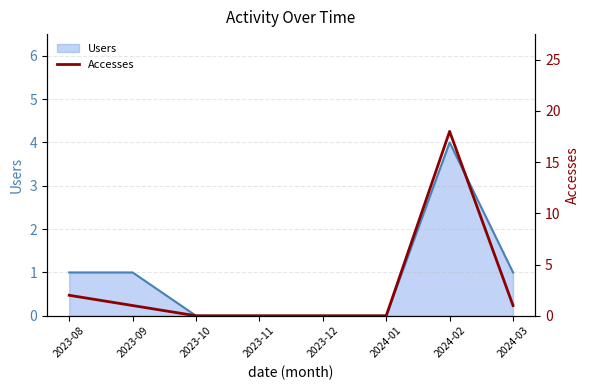

How many categories are shown in the chart?

8